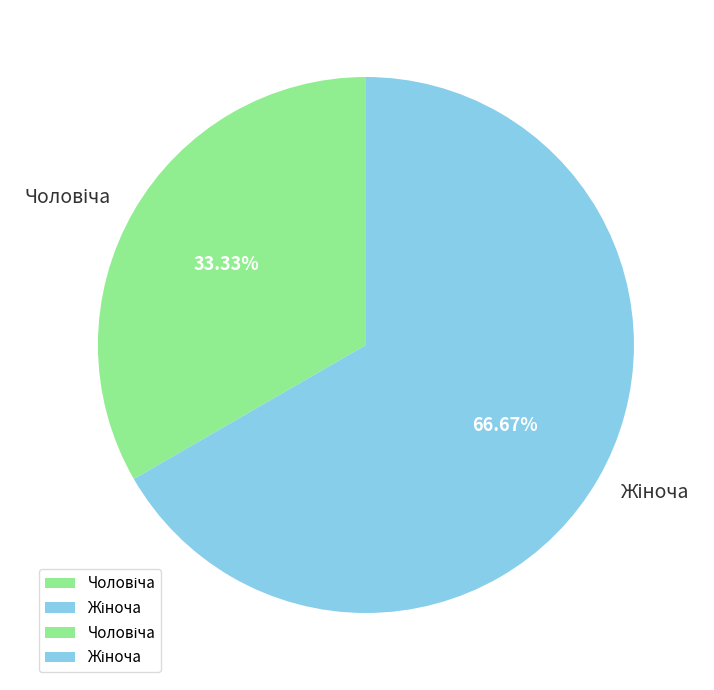

Is there a majority slice in this chart?

Yes